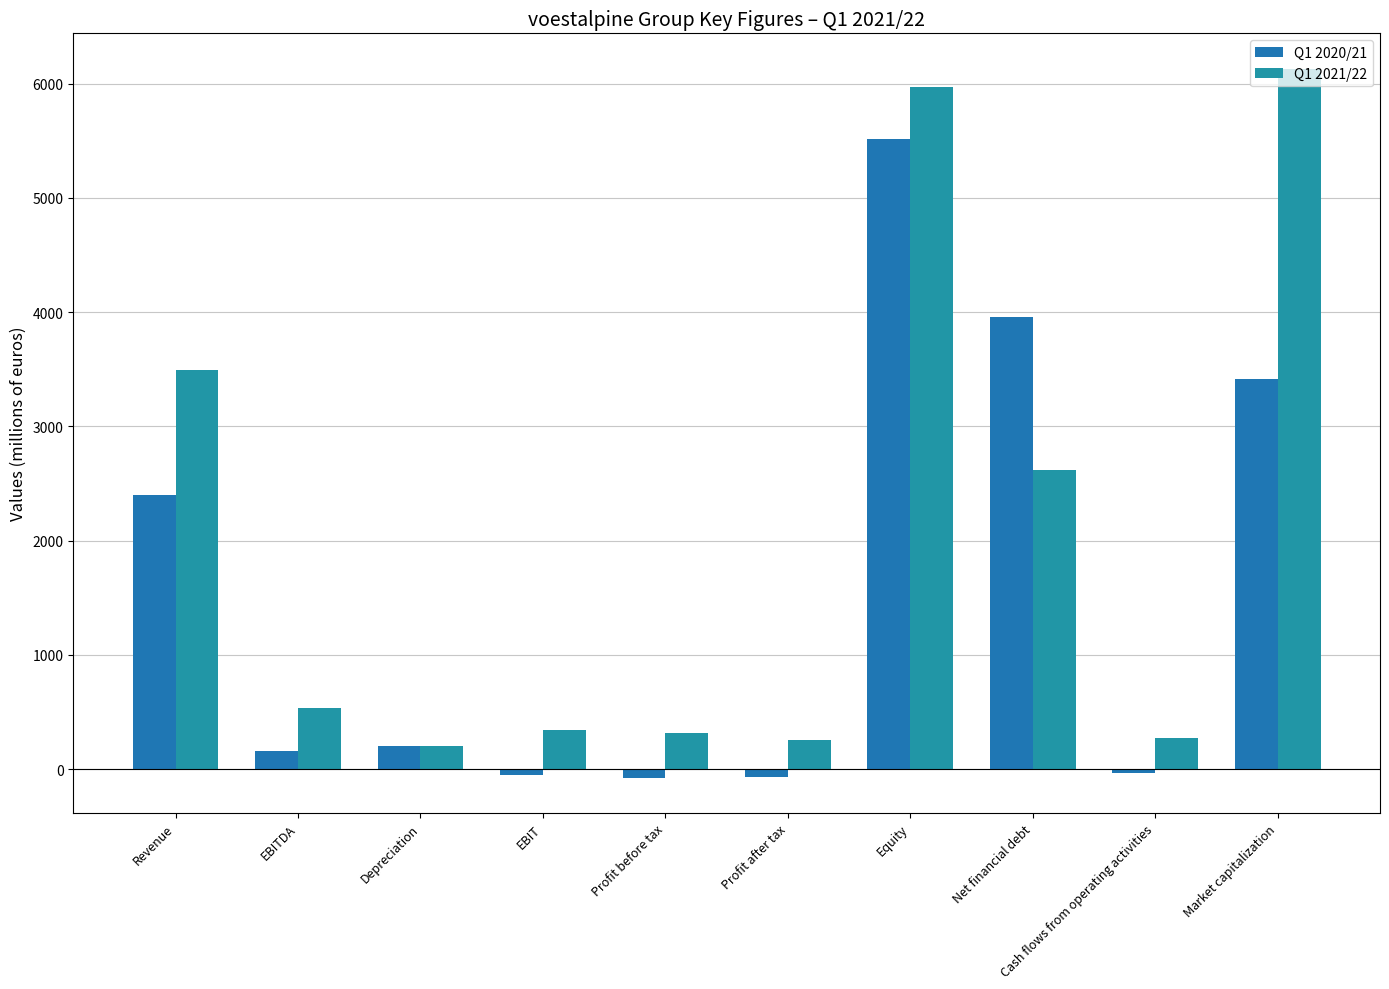

List the series in order of their peak value, lowest first.

Q1 2020/21, Q1 2021/22